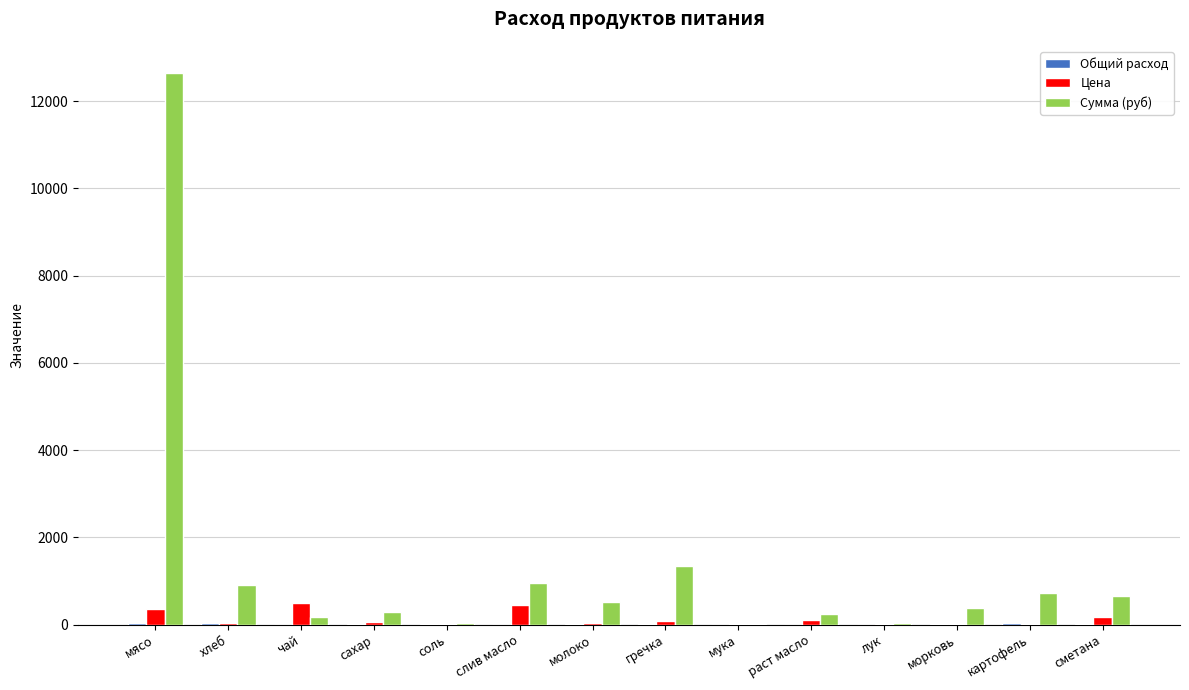

Which series changed the most between мясо and сметана?

Сумма (руб)